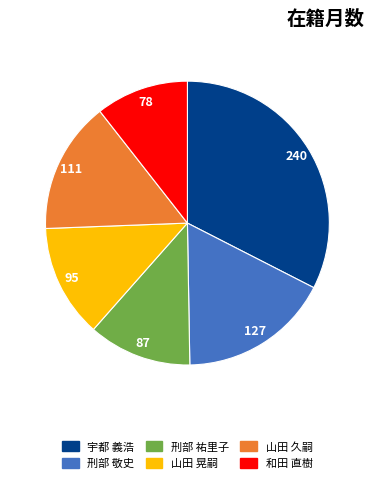

How many segments does this pie chart have?

6